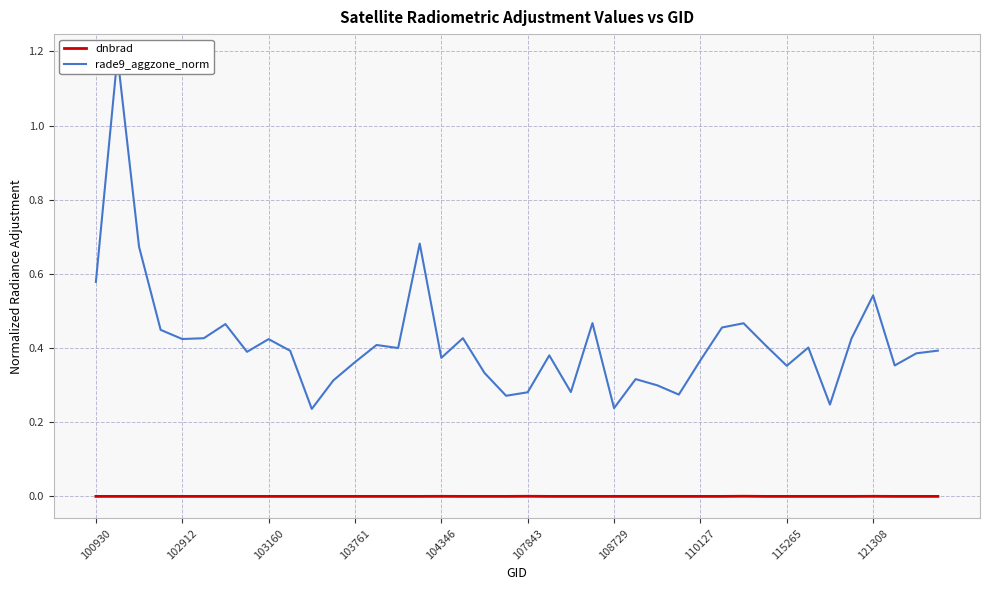

How many interior local valleys does the rade9_aggzone_norm series have?

12